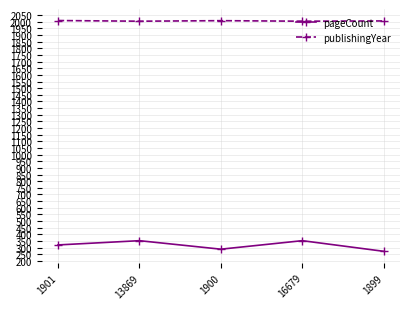

Is the value of publishingYear at 1901 greater than the value of pageCount at 1899?

Yes